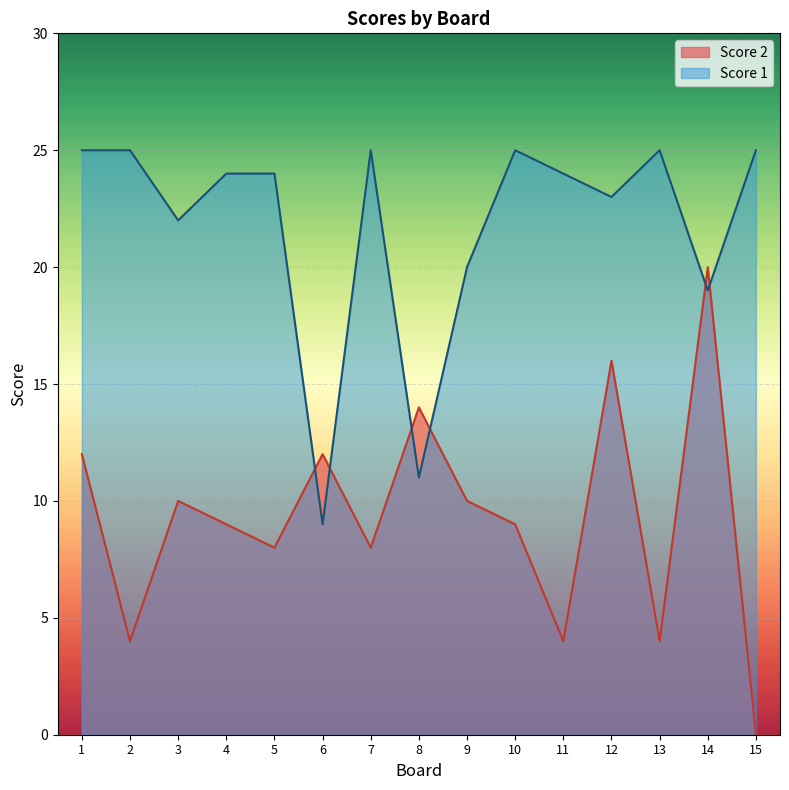

At which label does Score 2 first exceed 9?

1